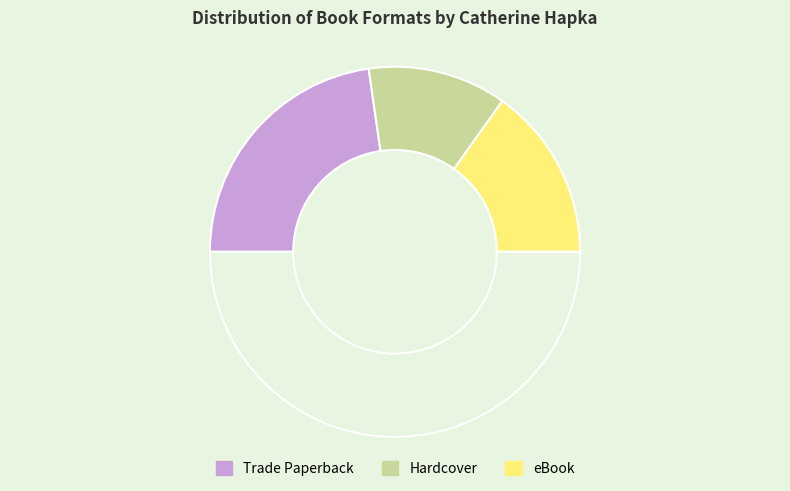

How many segments does this pie chart have?

4